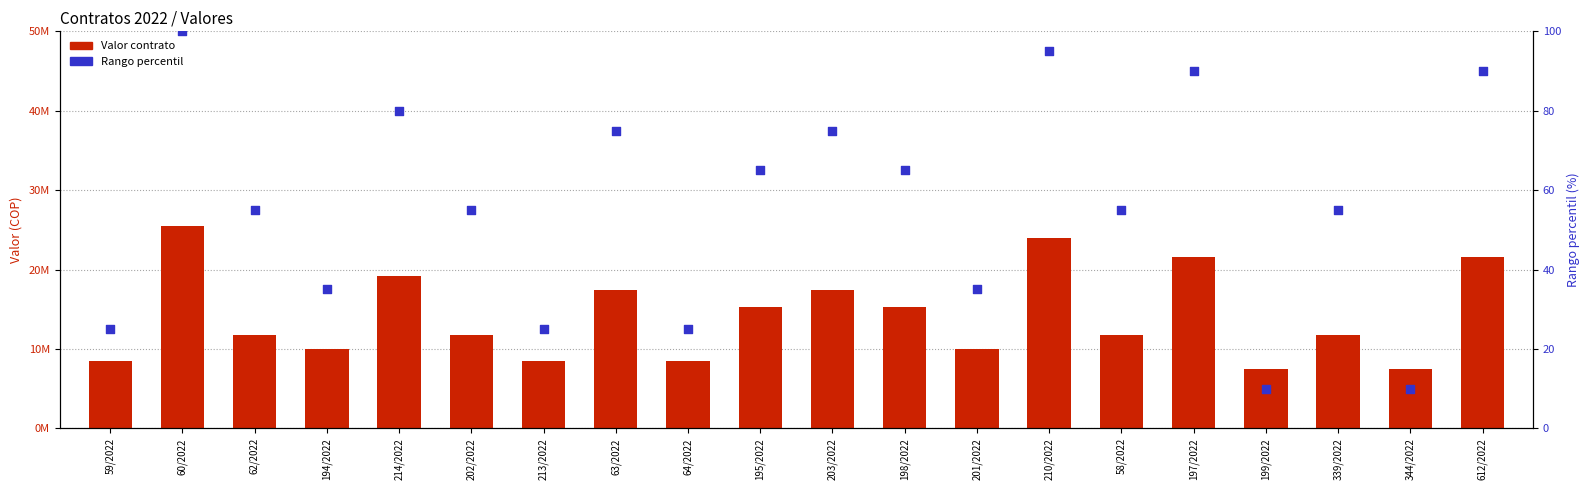

Is the value of Valor contrato at 59/2022 greater than the value of Rango percentil at 199/2022?

Yes